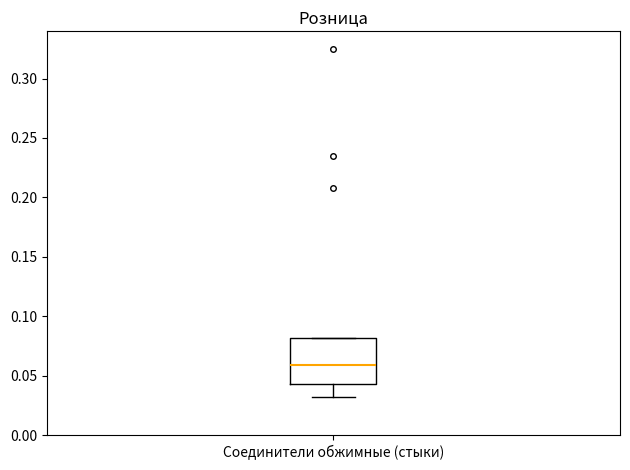

Transcribe this box plot: give where the median line is, the range the box spans, and where the two whiskers end, as read against the y-axis. The values are not printed on the chart, so give them approximately, as read against the axis.

median 0.060, box 0.045 to 0.080, whiskers 0.035 to 0.080